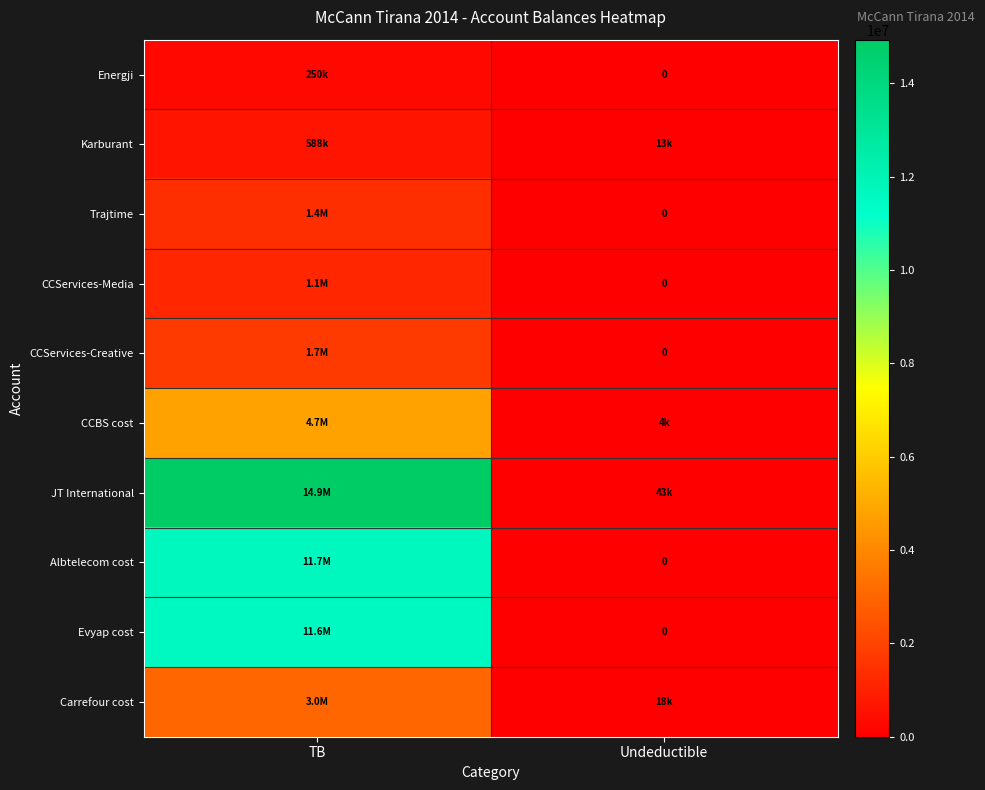

The Albtelecom cost series shows 11717876.6 at TB. True or false?

True